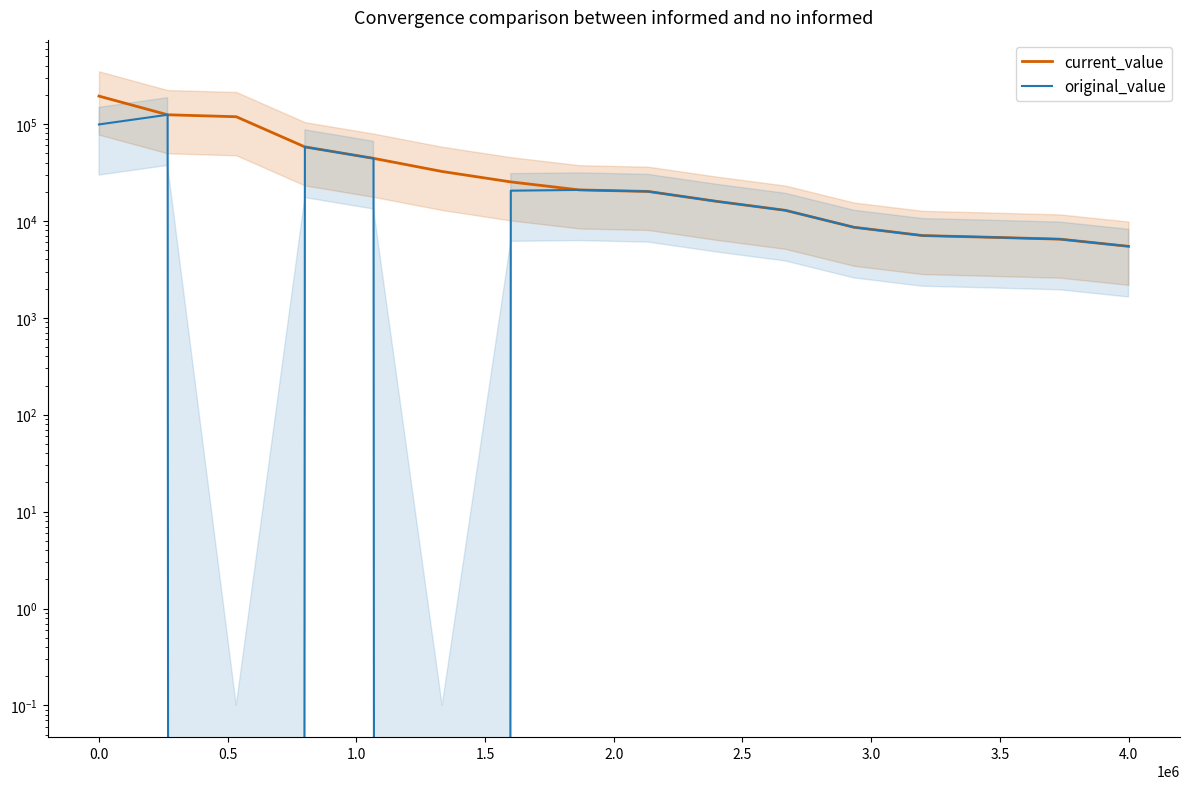

How many categories are shown in the chart?

16